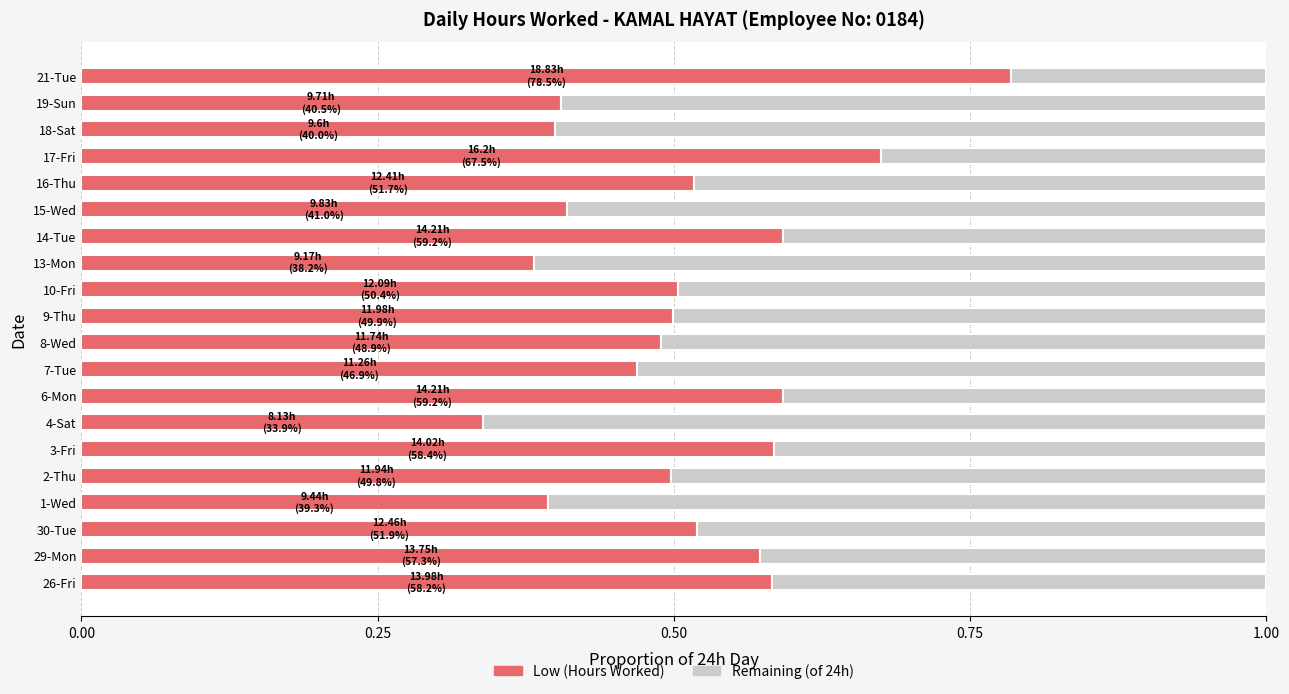

What is the total value across all series at 29-Mon?

1.0